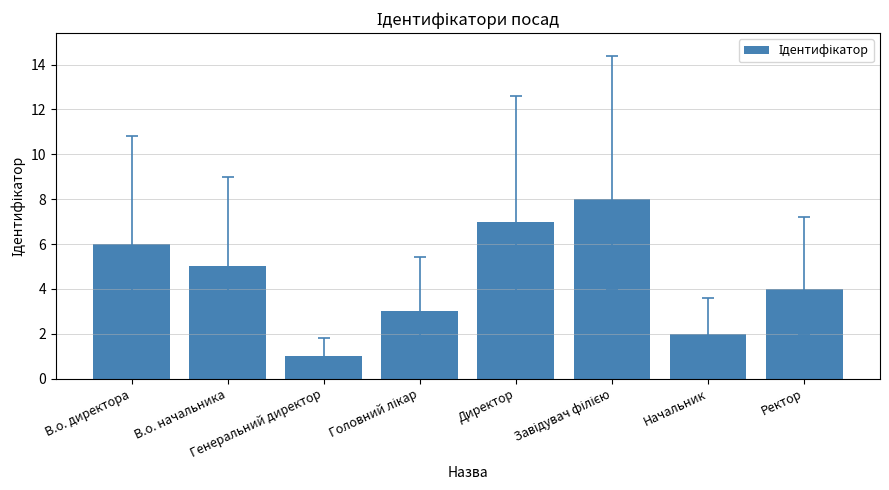

What is the maximum value shown in the chart?

8